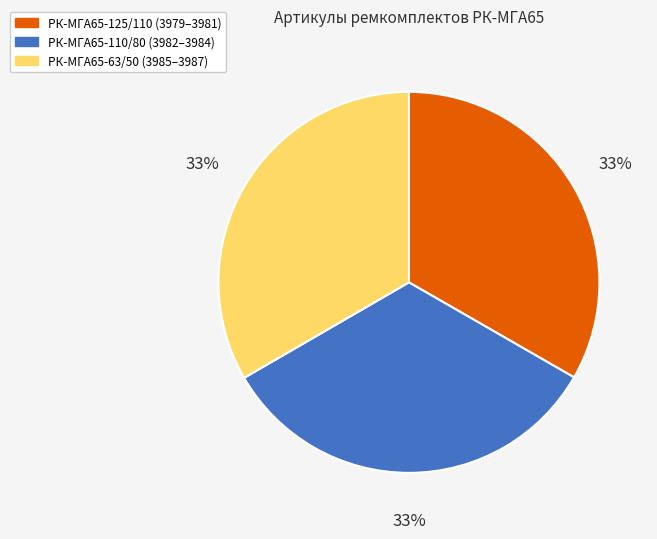

To the nearest percent, what portion does РК-МГА65-125/110 (3979–3981) represent?

33%